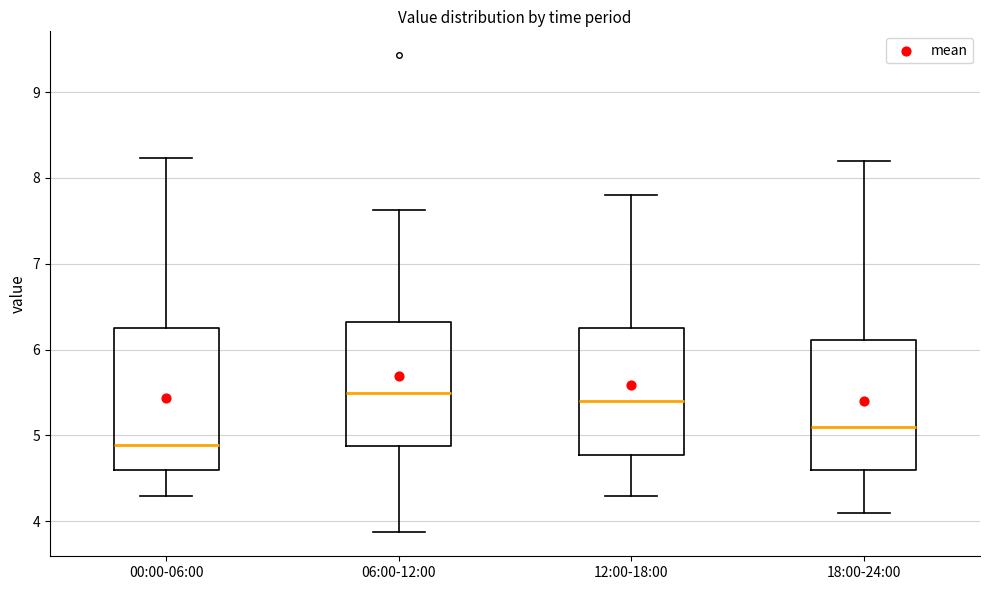

Where does the lower whisker of the box for 00:00-06:00 end on the y-axis? The values are not printed on the chart, so give them approximately, as read against the axis.

4.3